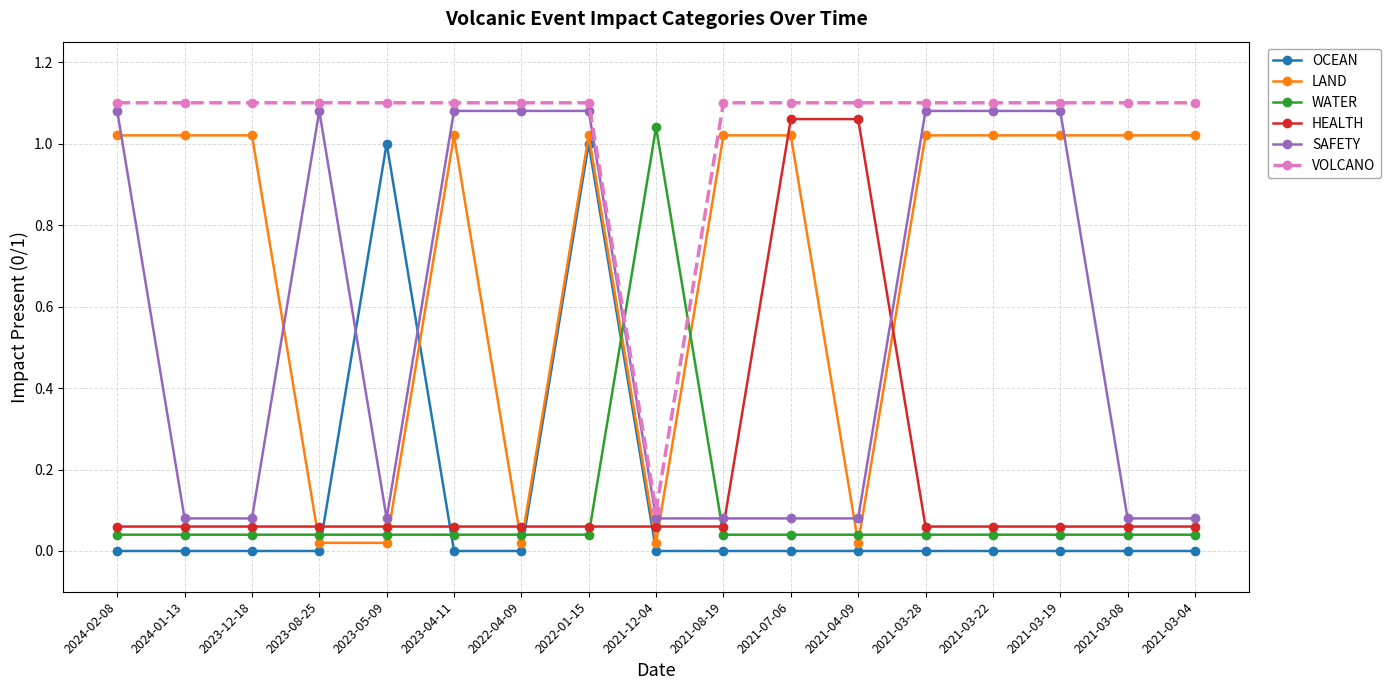

What is the sum of the LAND values at 2021-03-22 and 2021-03-19?

2.0